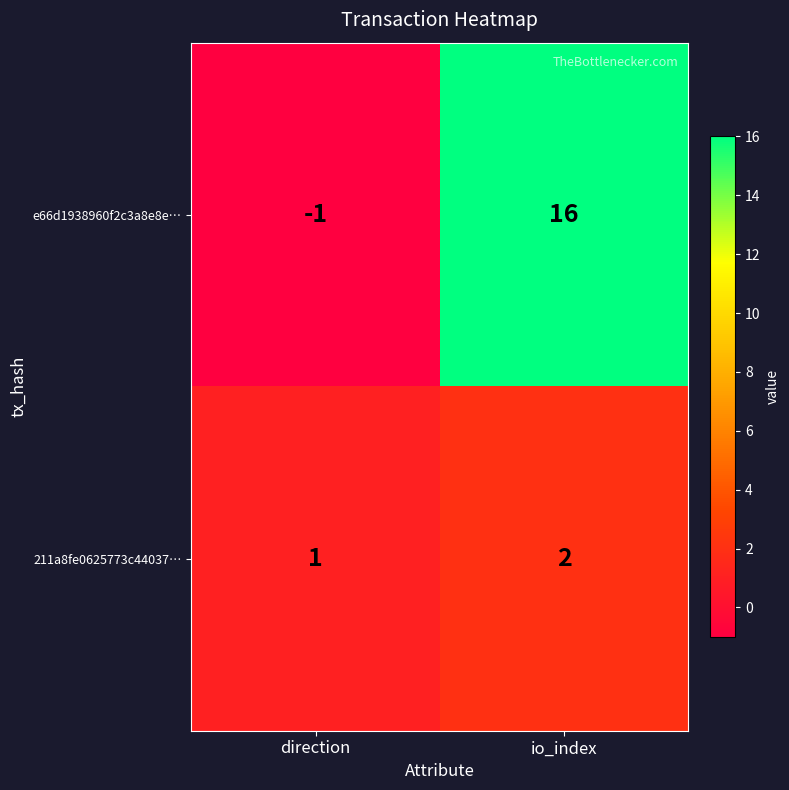

What is the difference between the maximum and minimum values in the e66d1938960f2c3a8e8e… series?

17